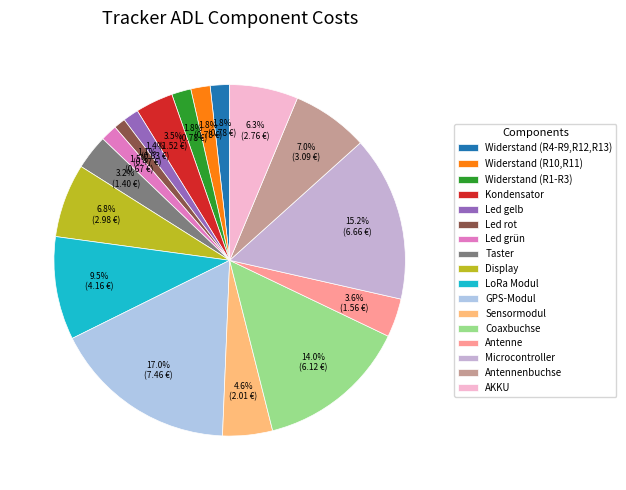

To the nearest percent, what is the difference between the Coaxbuchse and Taster slice percentages?

11%